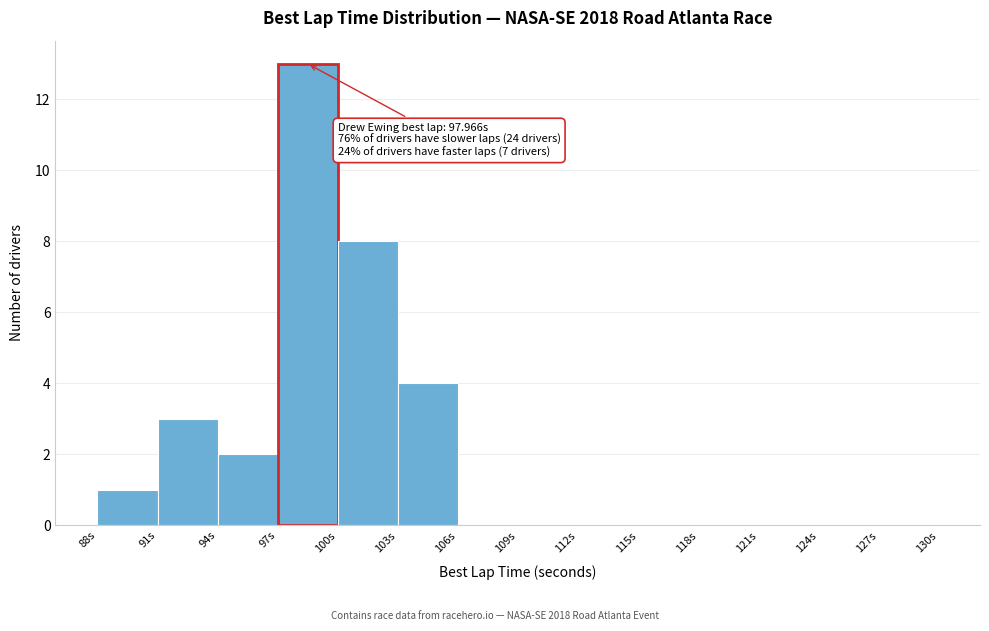

Which range on the x-axis has the tallest bar?

97 to 100